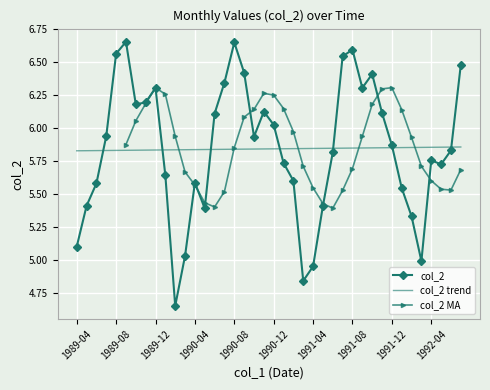

Reading left to right, extract all data points from this chart.

5.1	5.4	5.6	5.9	6.6	6.7	6.2	6.2	6.3	5.6	4.7	5.0	5.6	5.4	6.1	6.3	6.7	6.4	5.9	6.1	6.0	5.7	5.6	4.8	5.0	5.4	5.8	6.5	6.6	6.3	6.4	6.1	5.9	5.5	5.3	5.0	5.8	5.7	5.8	6.5